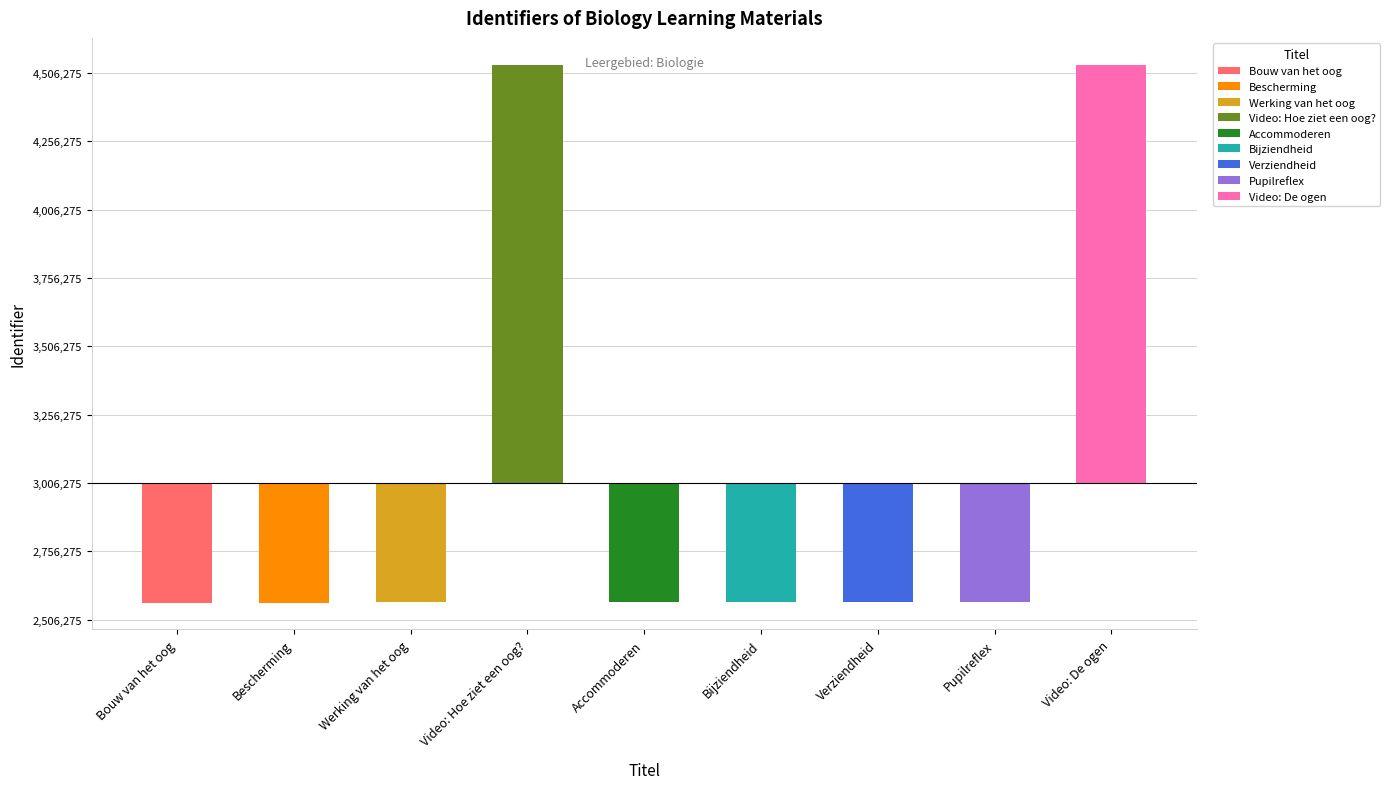

Is it true that the value at Video: De ogen is 1046639?

False